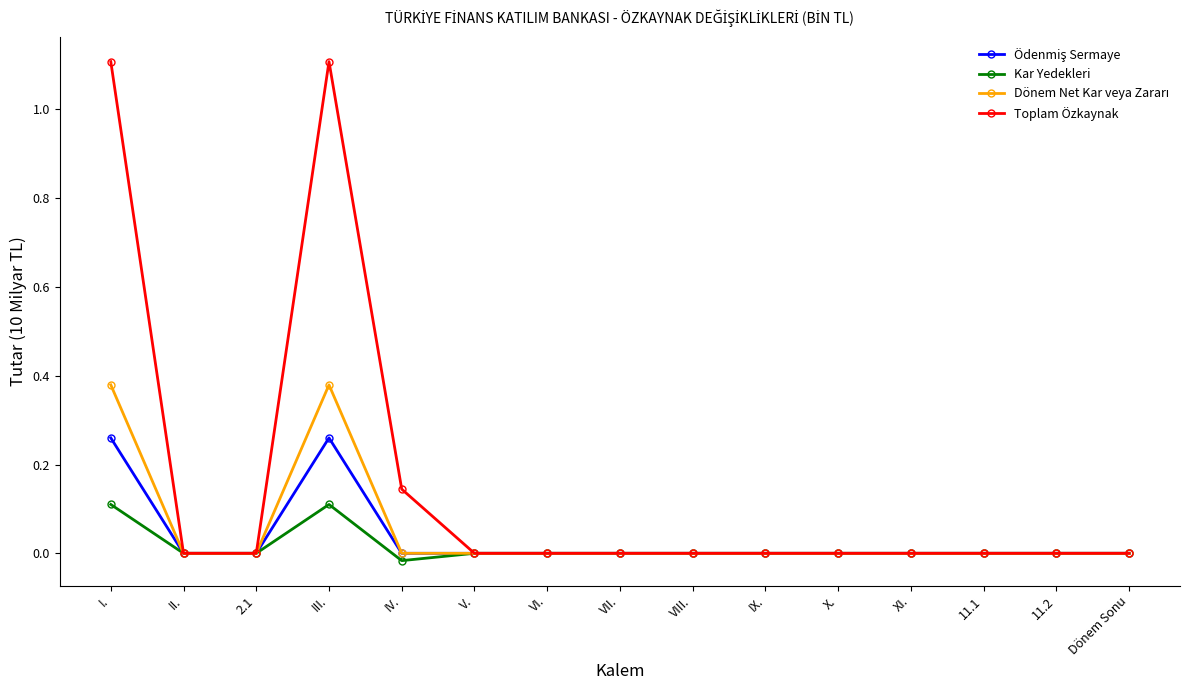

Is this an area chart (filled region under the line)?

No